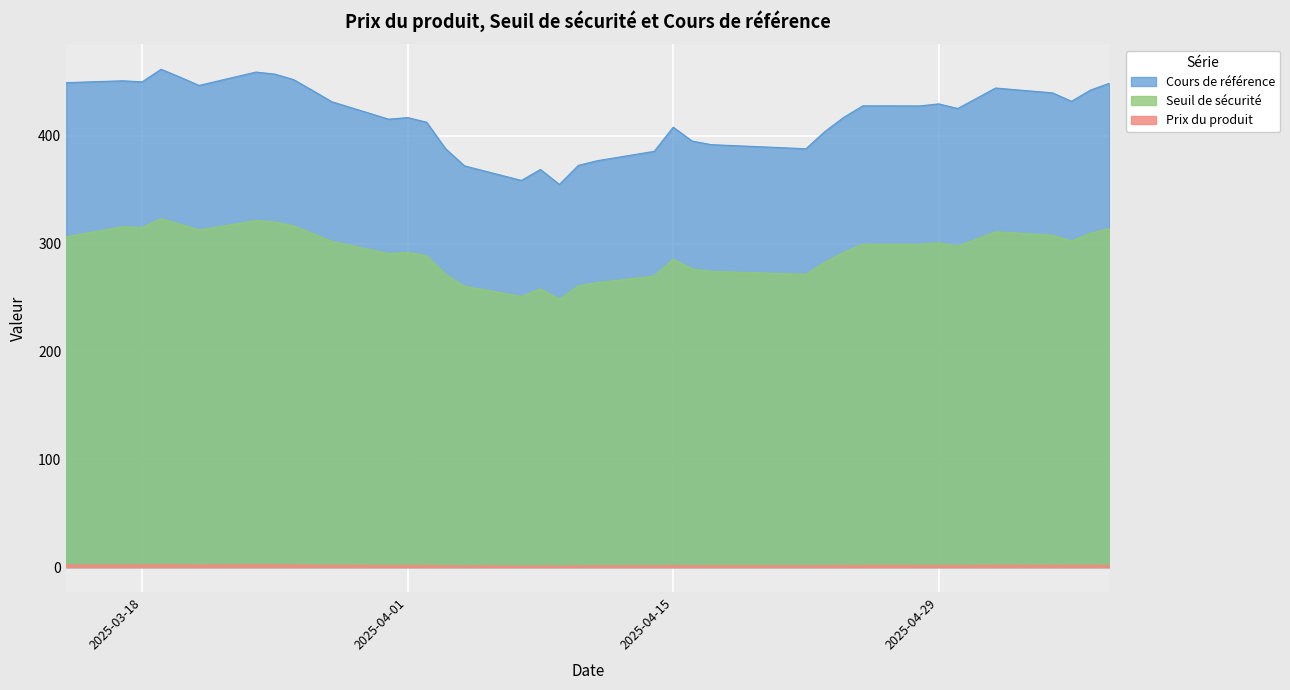

How many values in the Cours de référence series exceed 427?

19